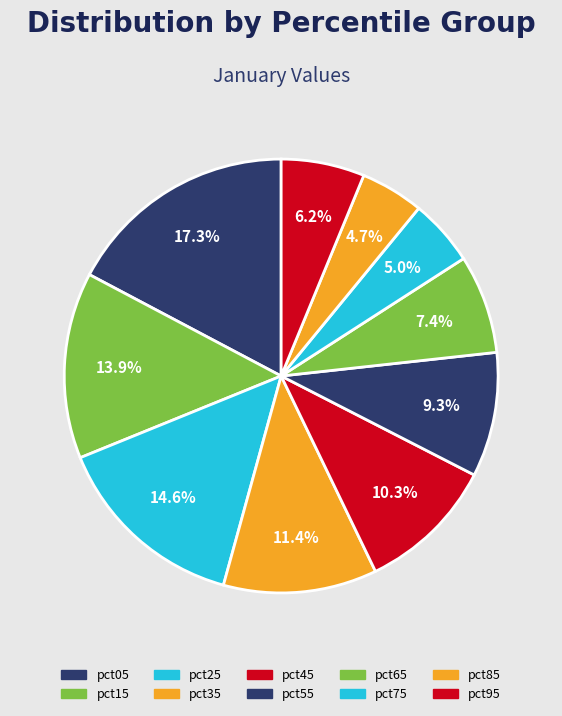

The pct75 slice represents 1% of the pie. True or false?

False